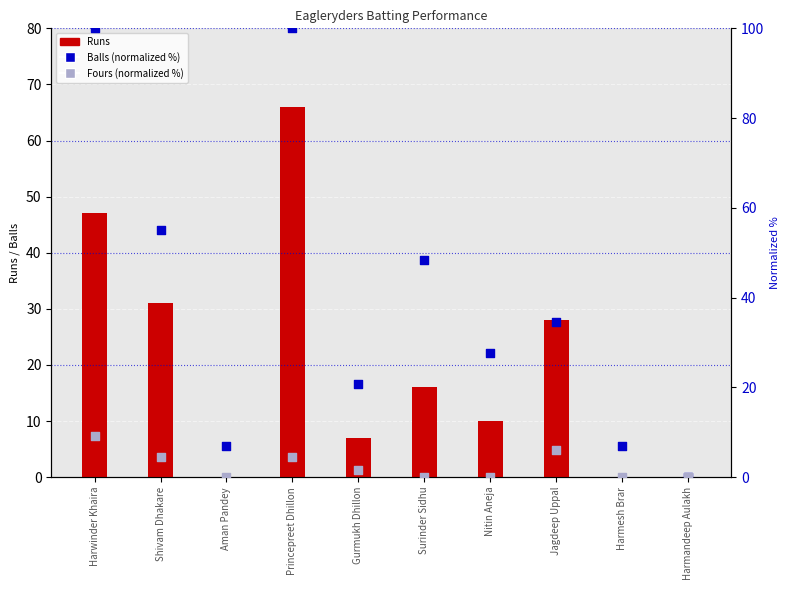

What is the total value across all series at Jagdeep Uppal?

68.5